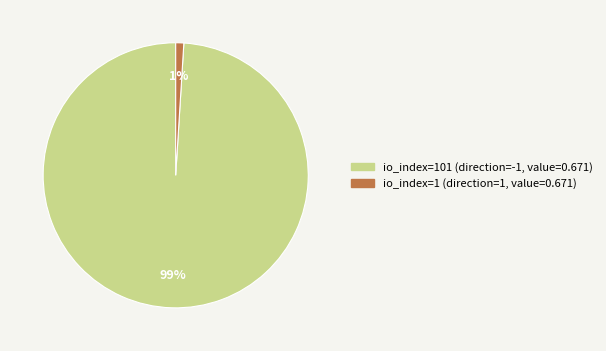

Which category accounts for the majority?

io_index=101 (direction=-1, value=0.671)